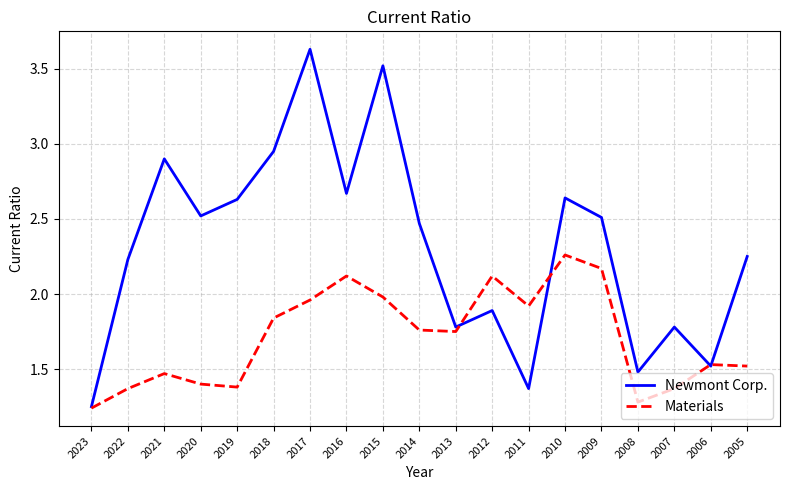

How many lines are shown in the chart?

2